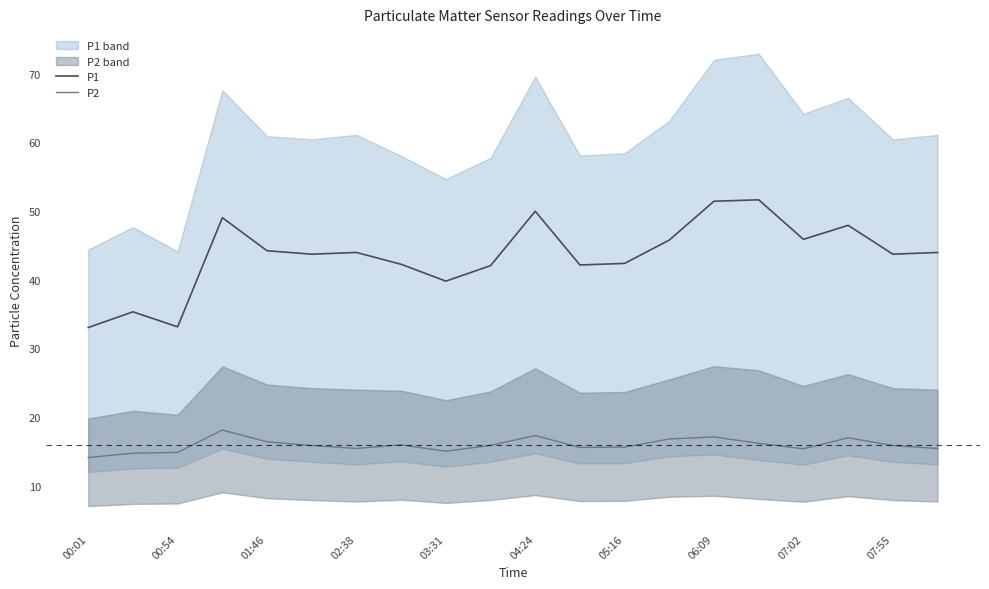

True or false: P2 and P1 cross at least once.

False